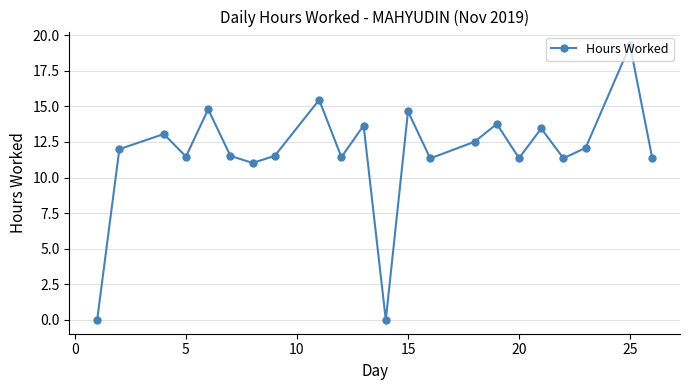

What is the value of the 16th point from the left?

13.8